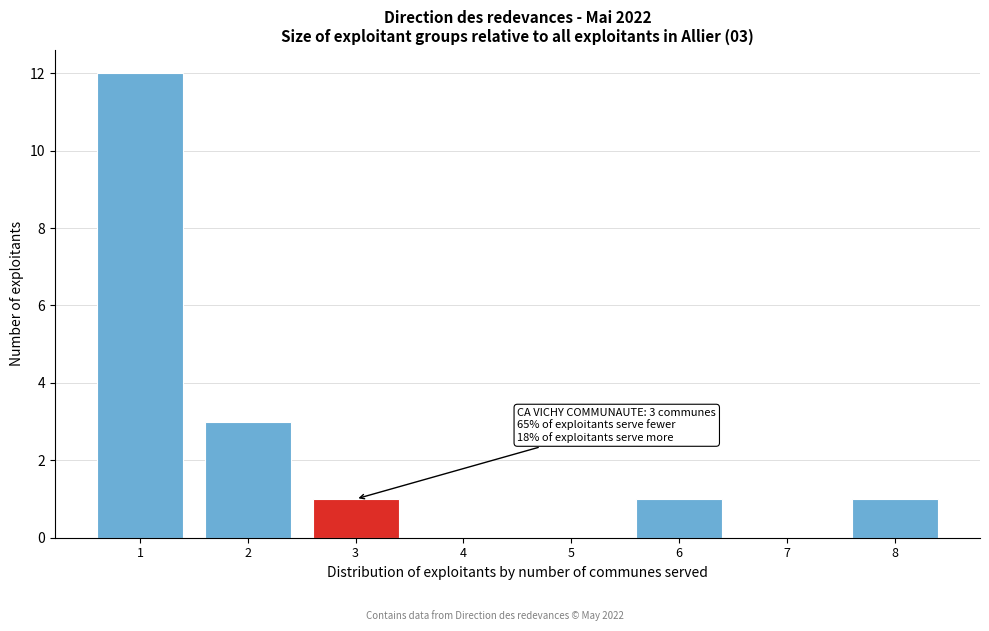

Over which range of the x-axis is the bar tallest?

0.5 to 1.5